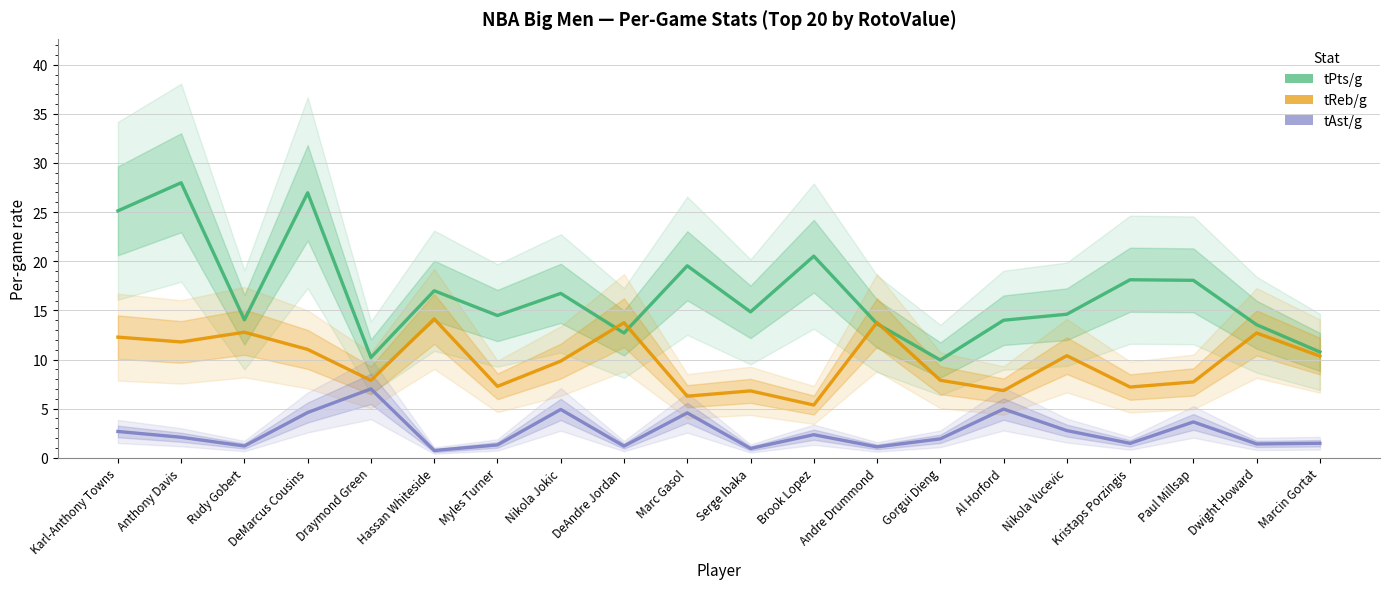

What is the sum of all tAst/g values?

52.4